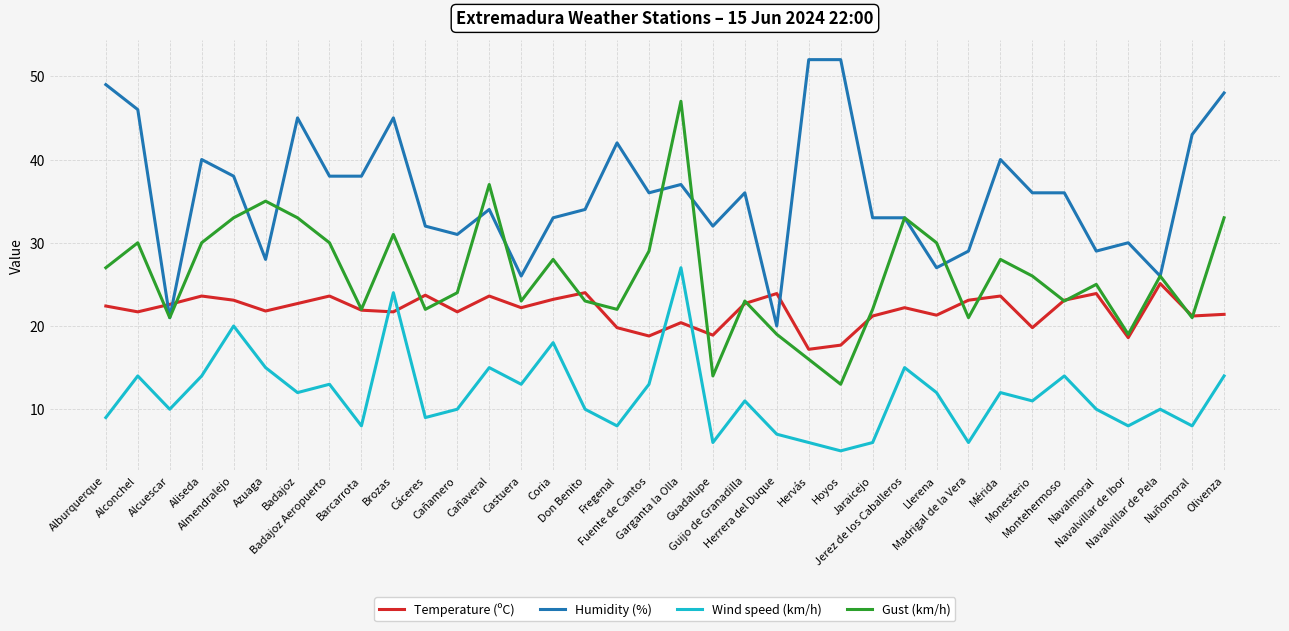

Does the chart display data point markers on the line(s)?

No